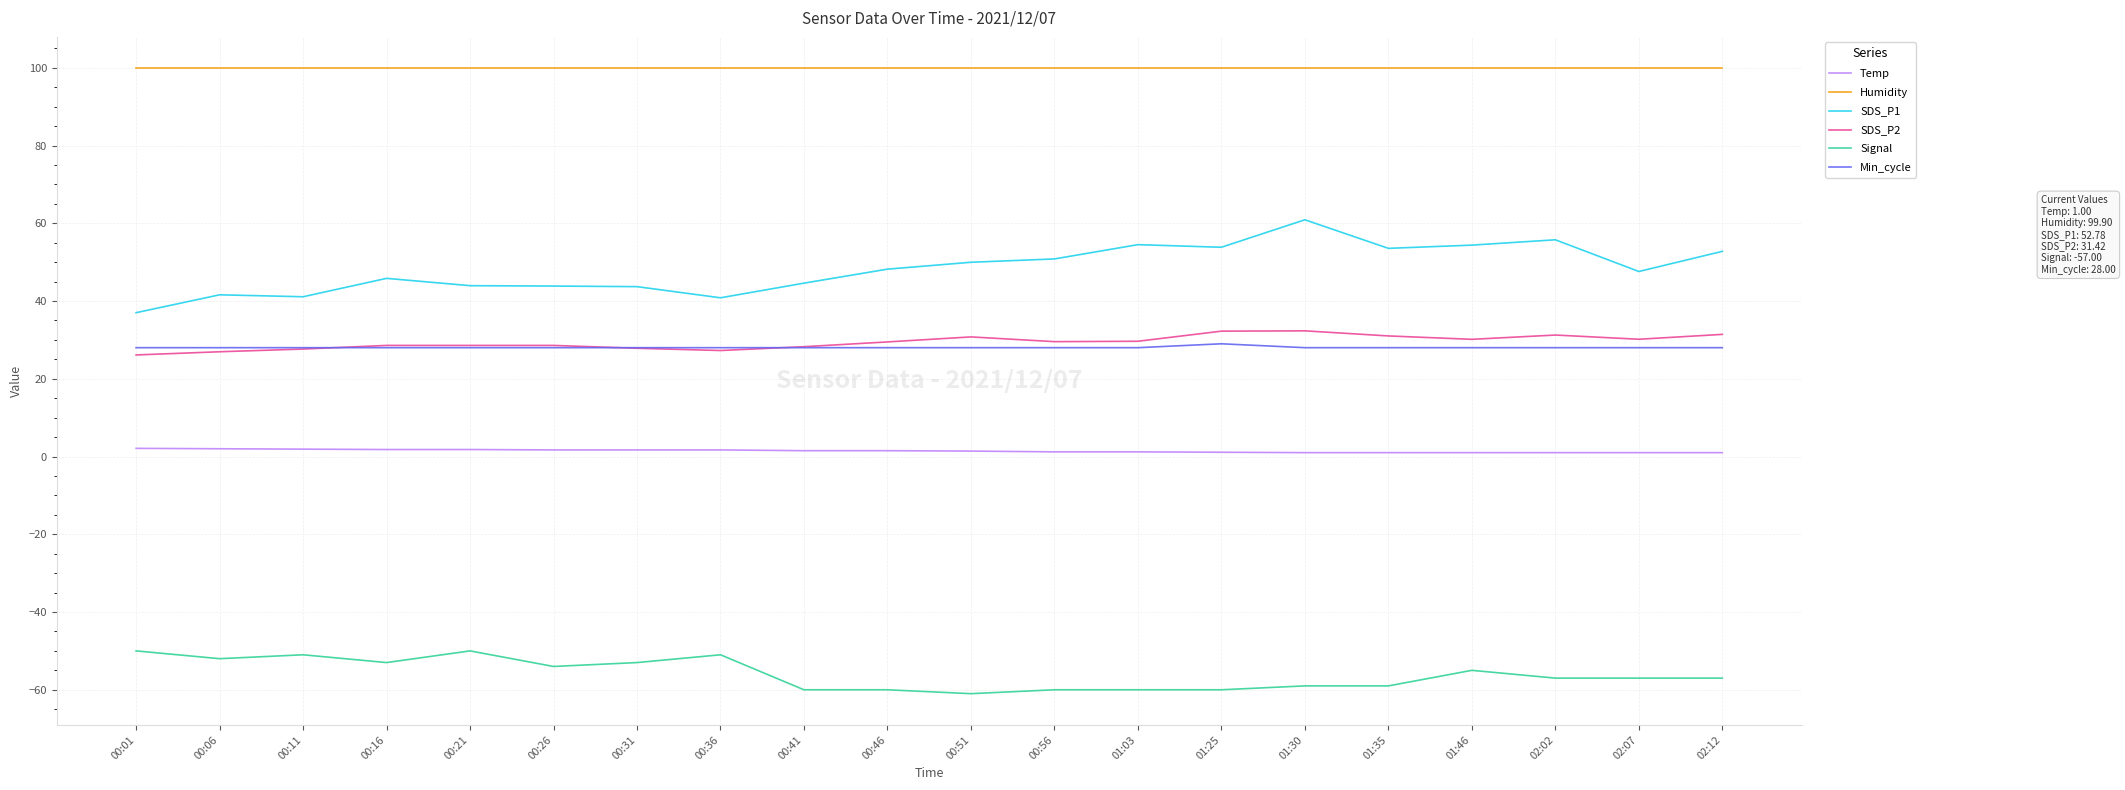

What is the minimum value shown in the chart?

-61.0